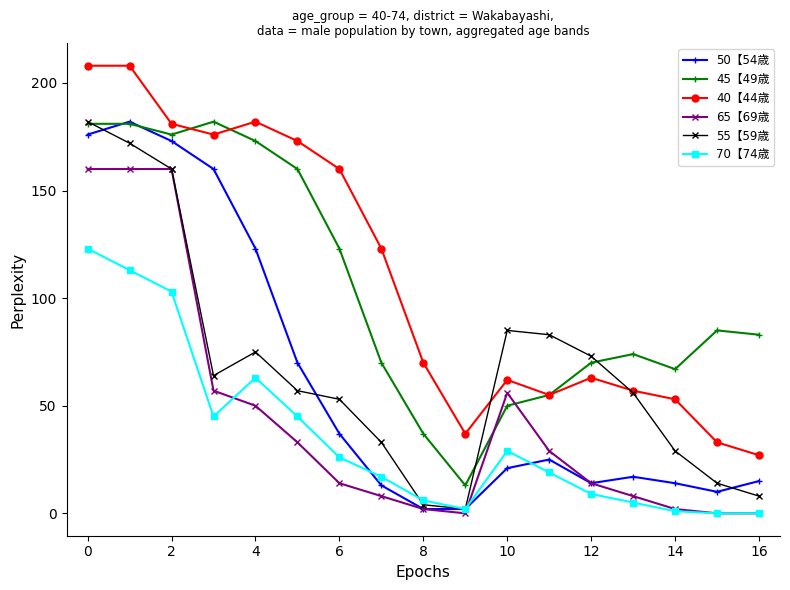

What is the maximum value shown in the chart?

208